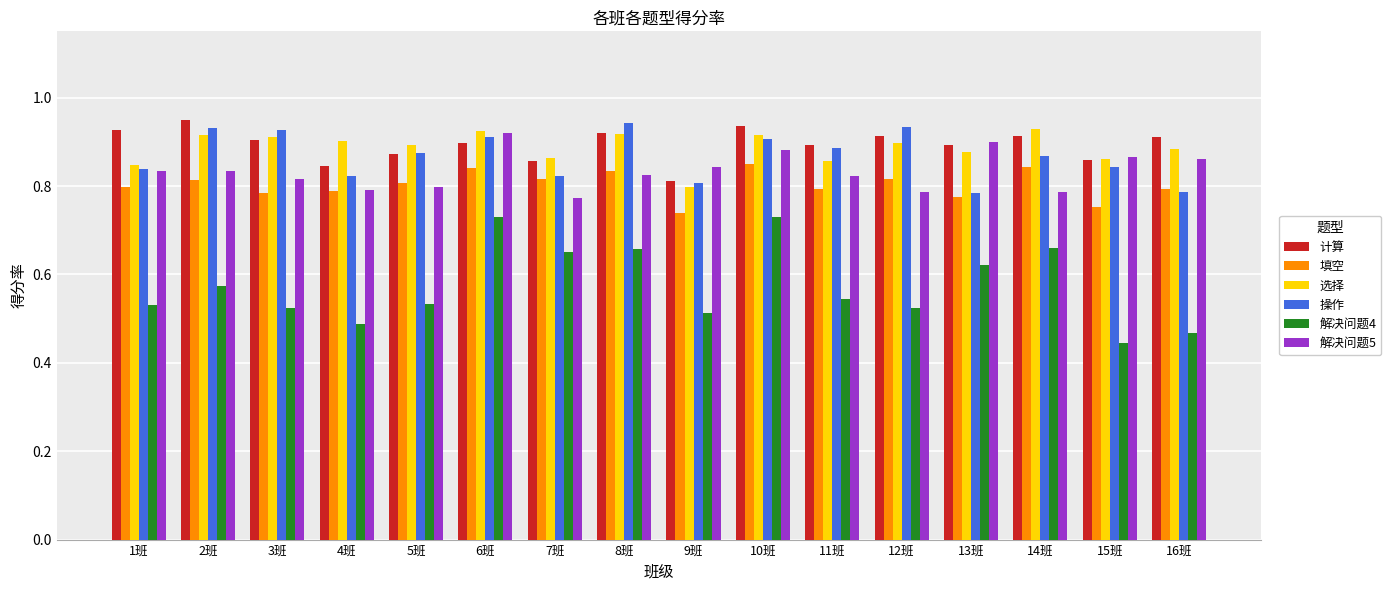

What is the sum of the 填空 values at 5班 and 2班?

1.6